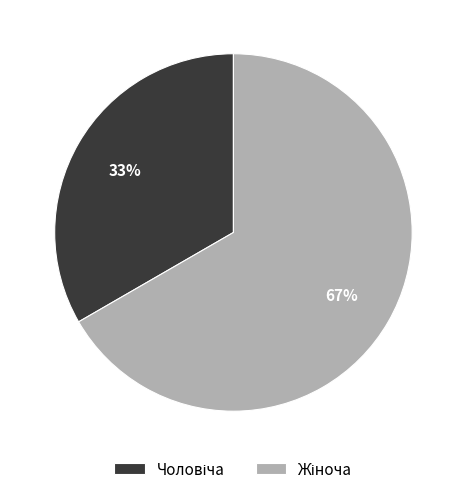

Is there any slice that represents more than half of the pie?

Yes